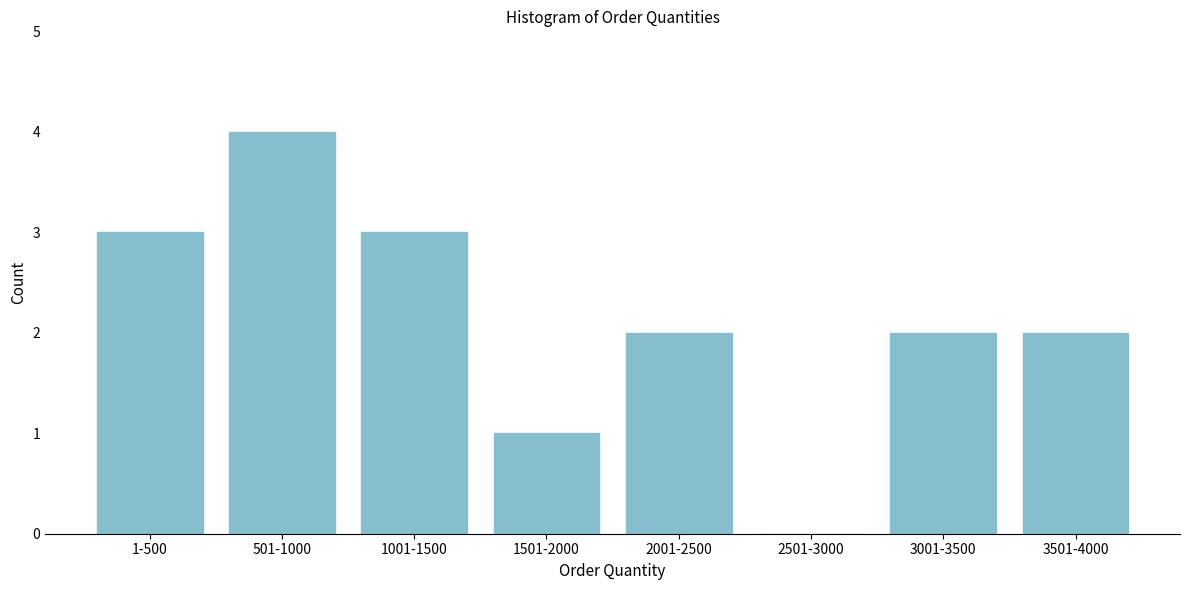

Reading right to left, transcribe all the data shown in this chart.

3501-4000=2	3001-3500=2	2501-3000=0	2001-2500=2	1501-2000=1	1001-1500=3	501-1000=4	1-500=3